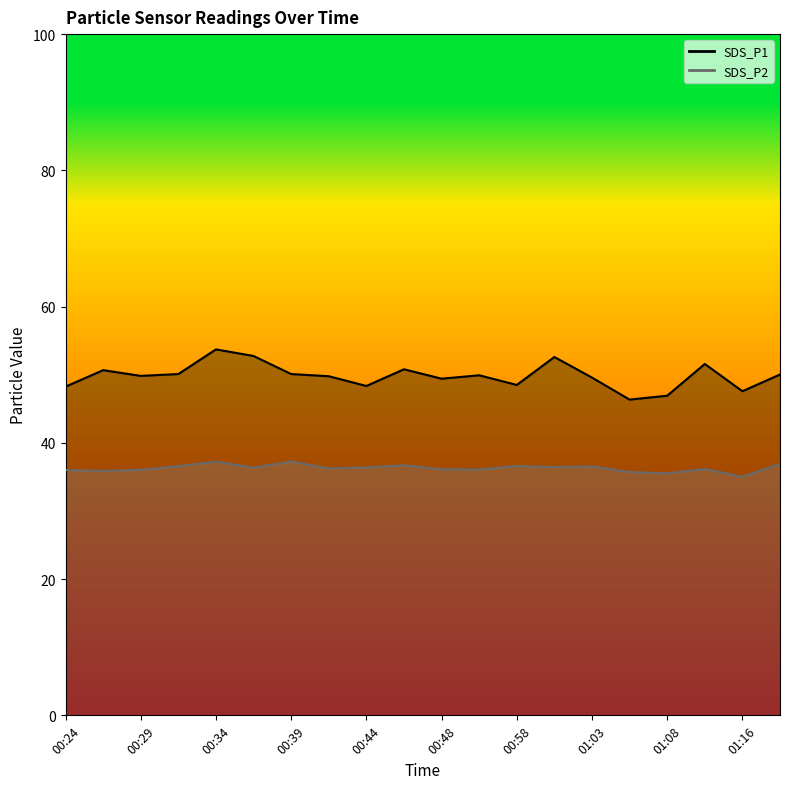

What is the approximate value of SDS_P2 at 00:46?

36.7